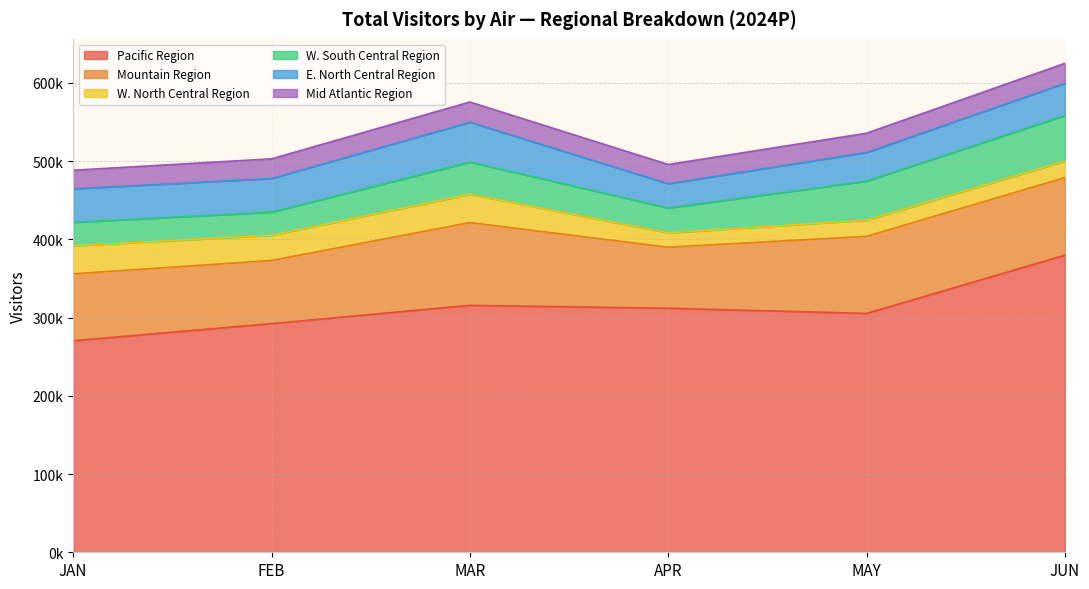

In Pacific Region, how many points are lower than both neighbors (excluding endpoints)?

1